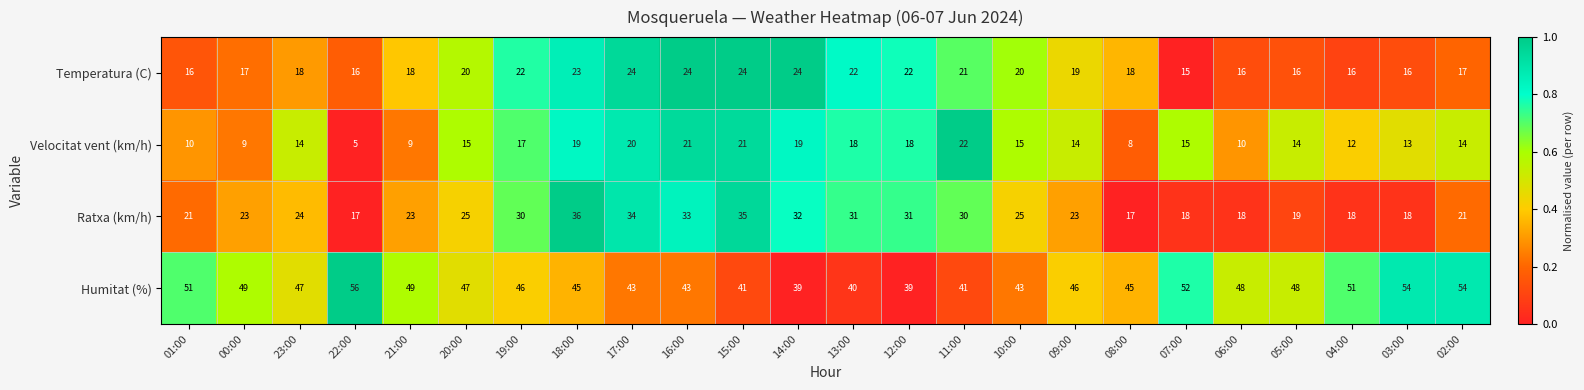

List the series in order of their peak value, lowest first.

Velocitat vent (km/h), Temperatura (C), Ratxa (km/h), Humitat (%)